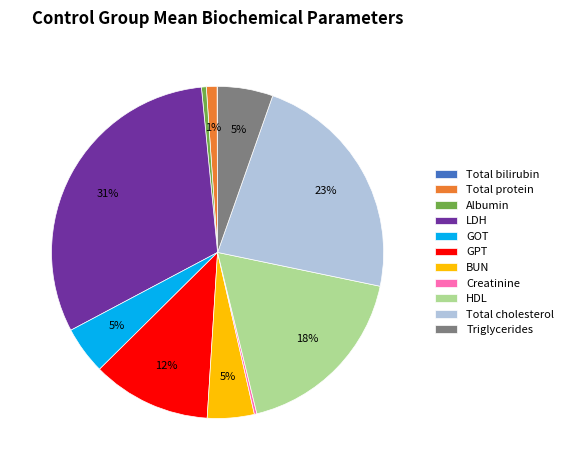

Which category has the biggest portion of the pie?

LDH